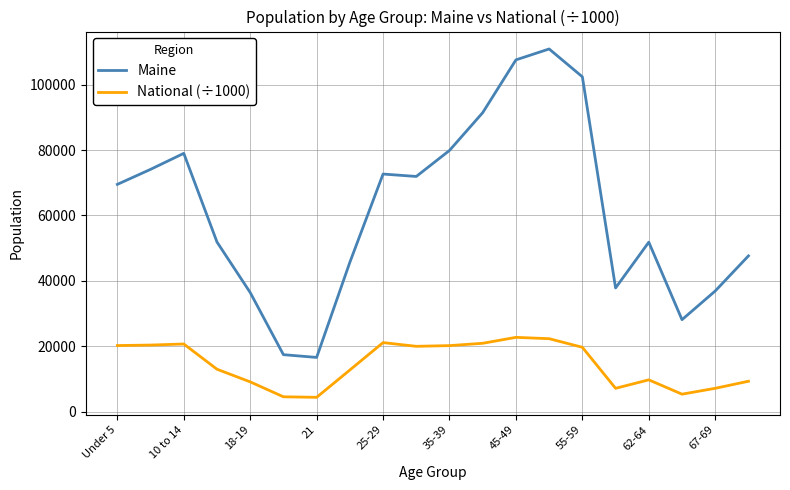

What is the maximum value for Maine?

110956.0